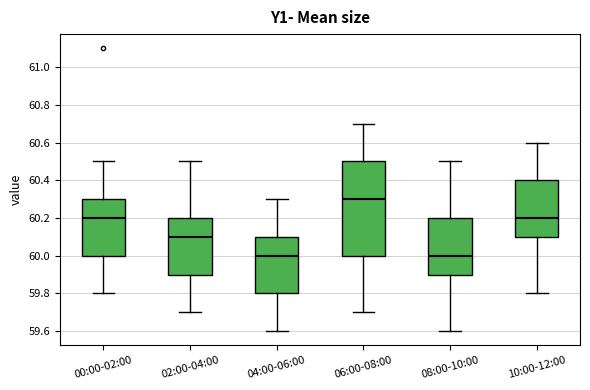

Which box's median line is the highest?

06:00-08:00